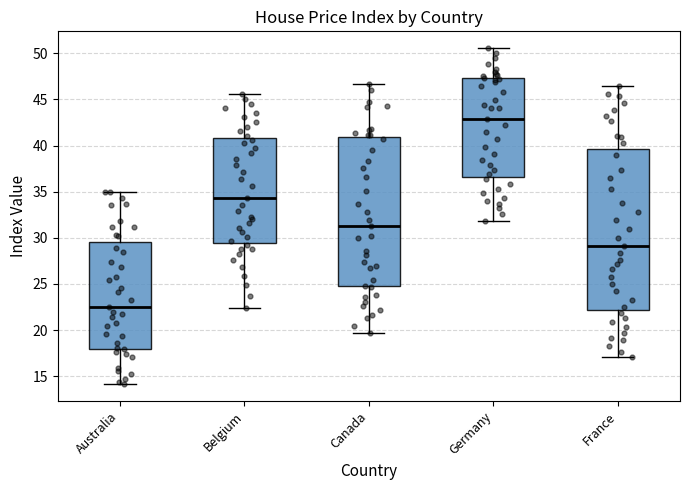

Where is the upper edge of the box for Germany on the y-axis? The values are not printed on the chart, so give them approximately, as read against the axis.

47.5